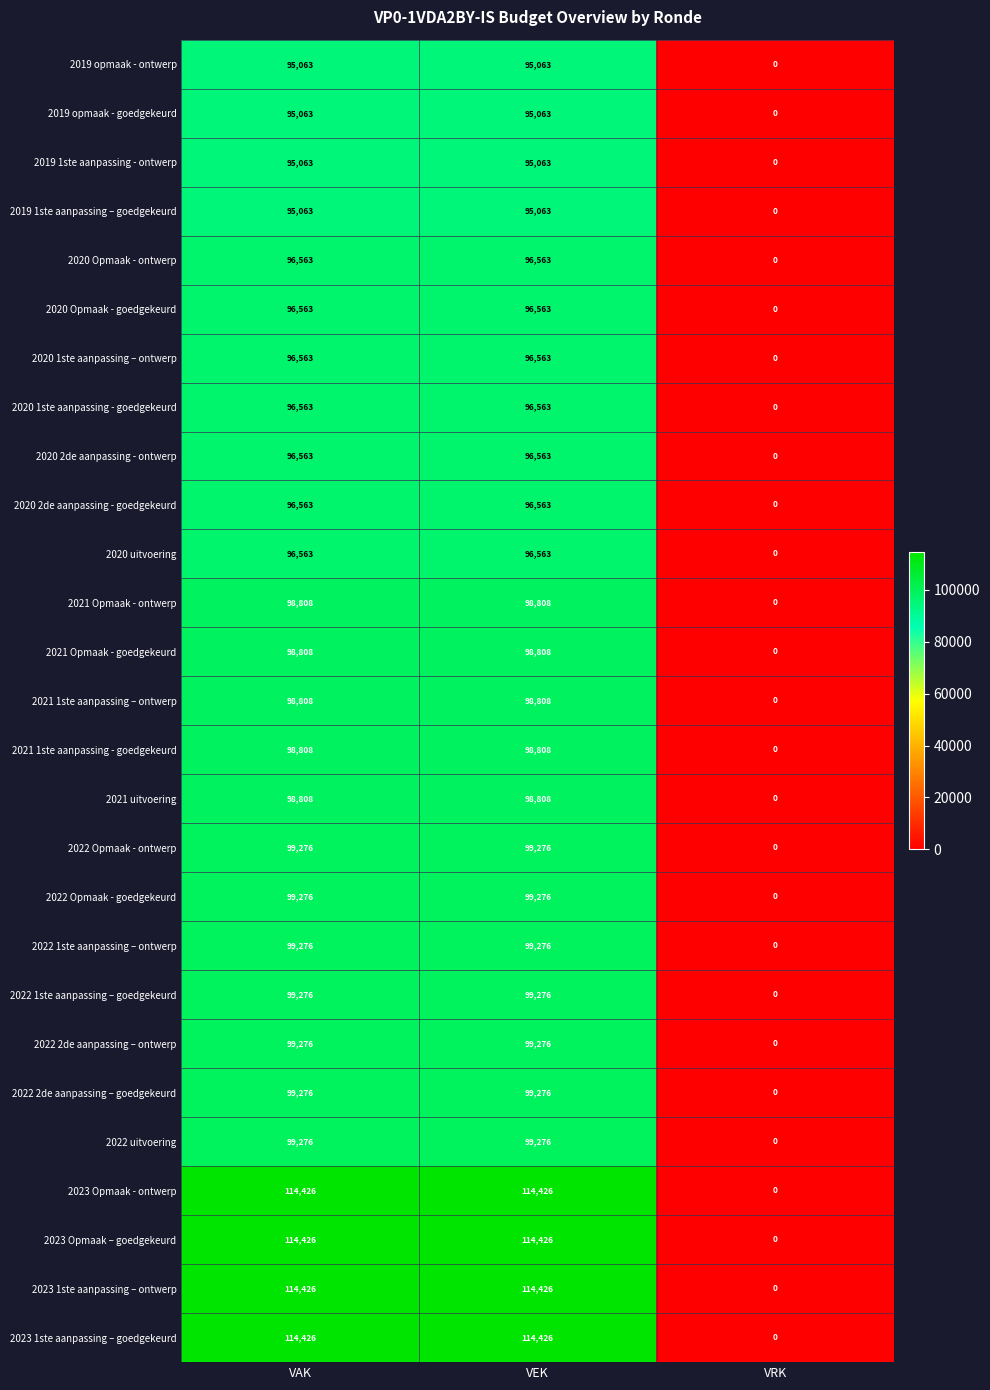

Is the value of 2019 1ste aanpassing – goedgekeurd at VAK greater than the value of 2020 Opmaak - goedgekeurd at VEK?

No